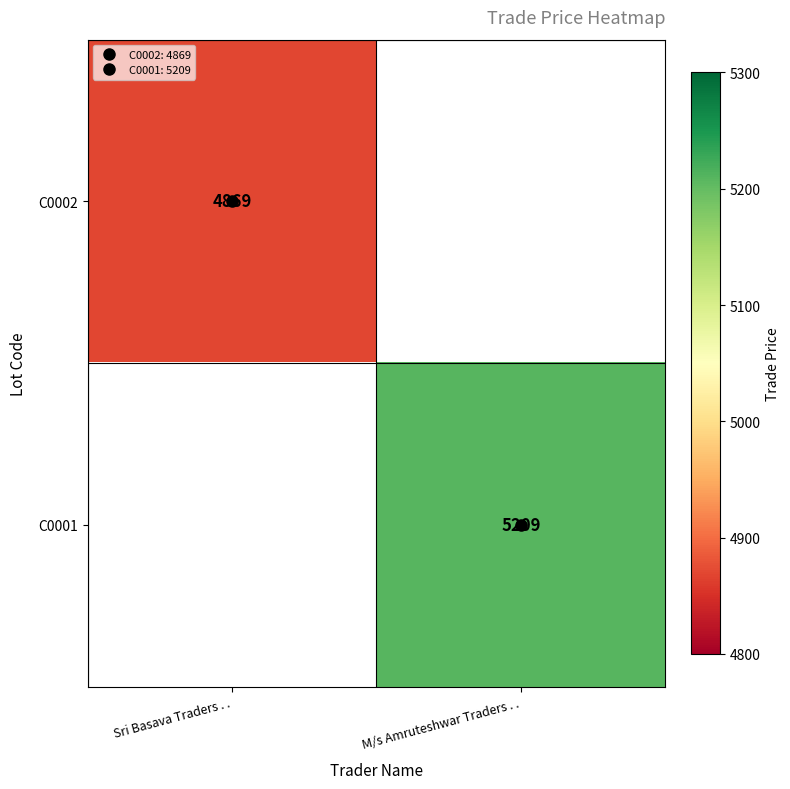

At which label does C0001 reach its minimum?

Sri Basava Traders . .